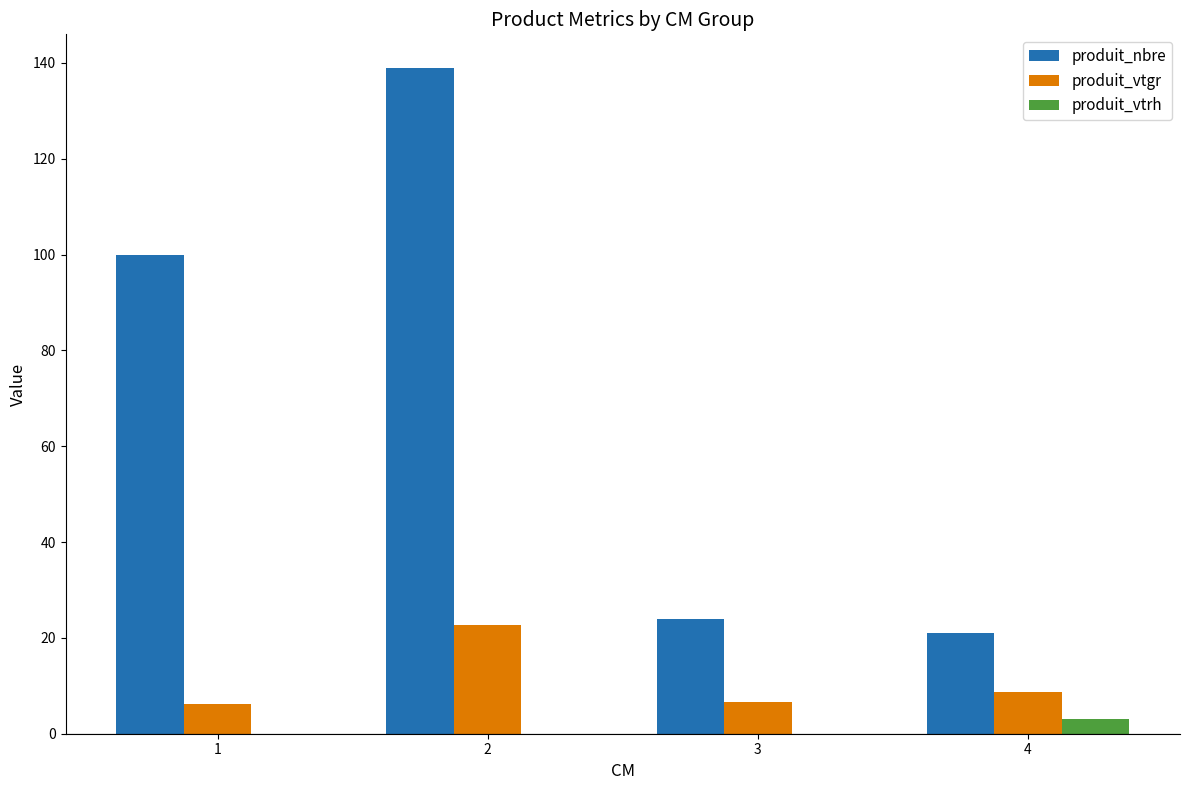

Which category has the highest value in the produit_vtrh series?

4